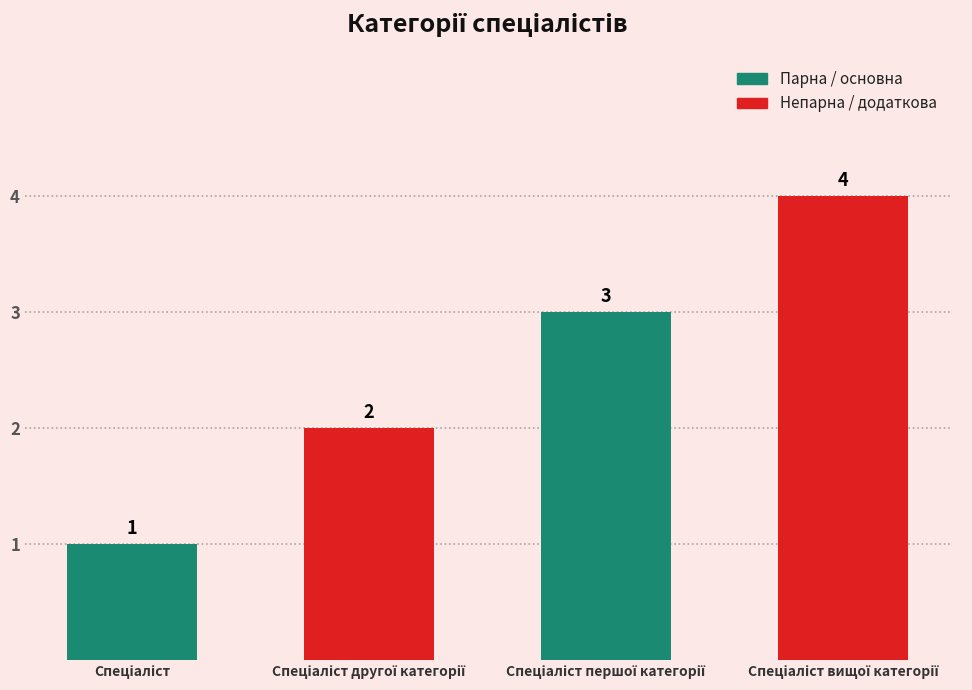

What is the sum of all values?

10